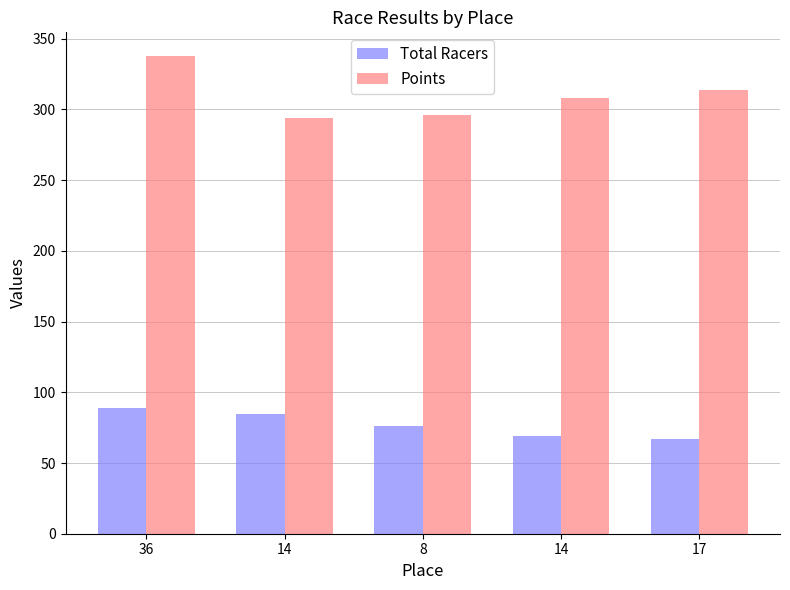

How many bars are there in total?

10